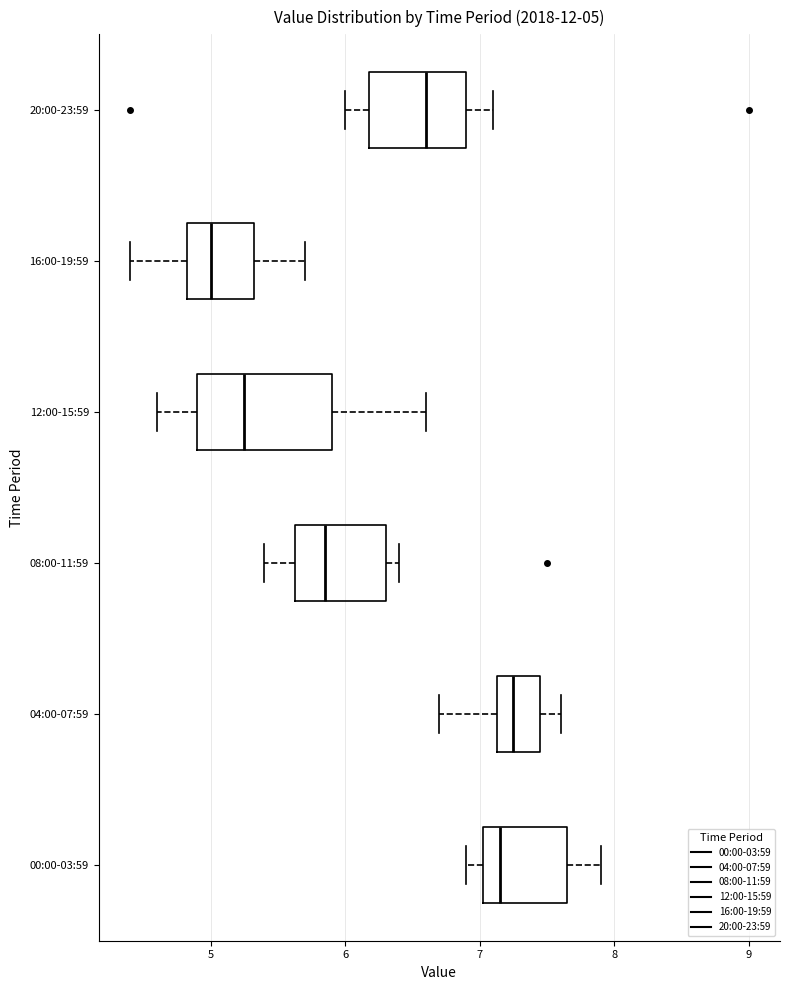

Which box is the widest, from its left edge to its right edge?

12:00-15:59